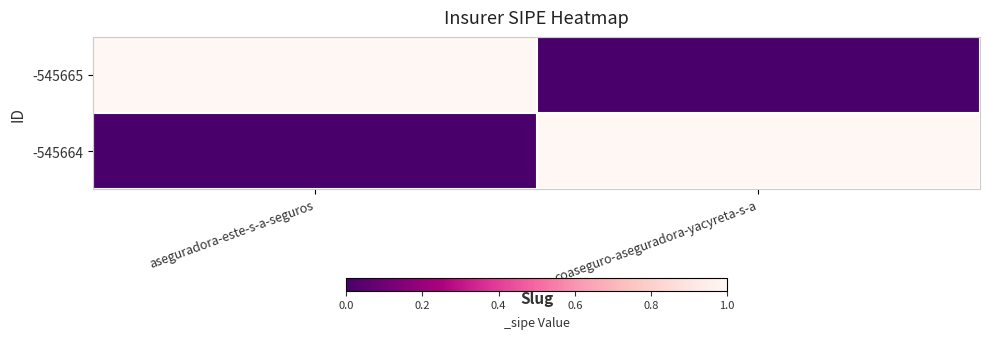

What is the total value across all series at aseguradora-este-s-a-seguros?

1